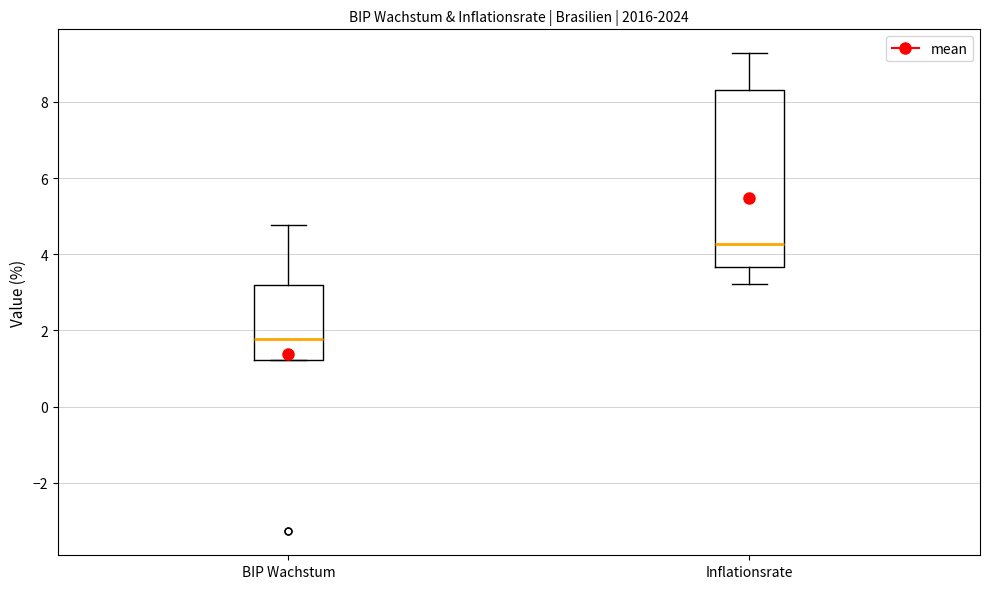

Which box's median line is the highest?

Inflationsrate